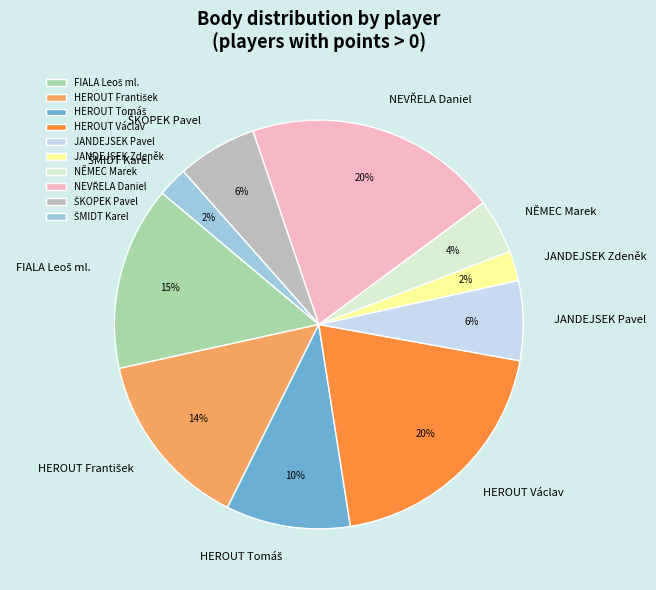

Is there any slice that represents more than half of the pie?

No